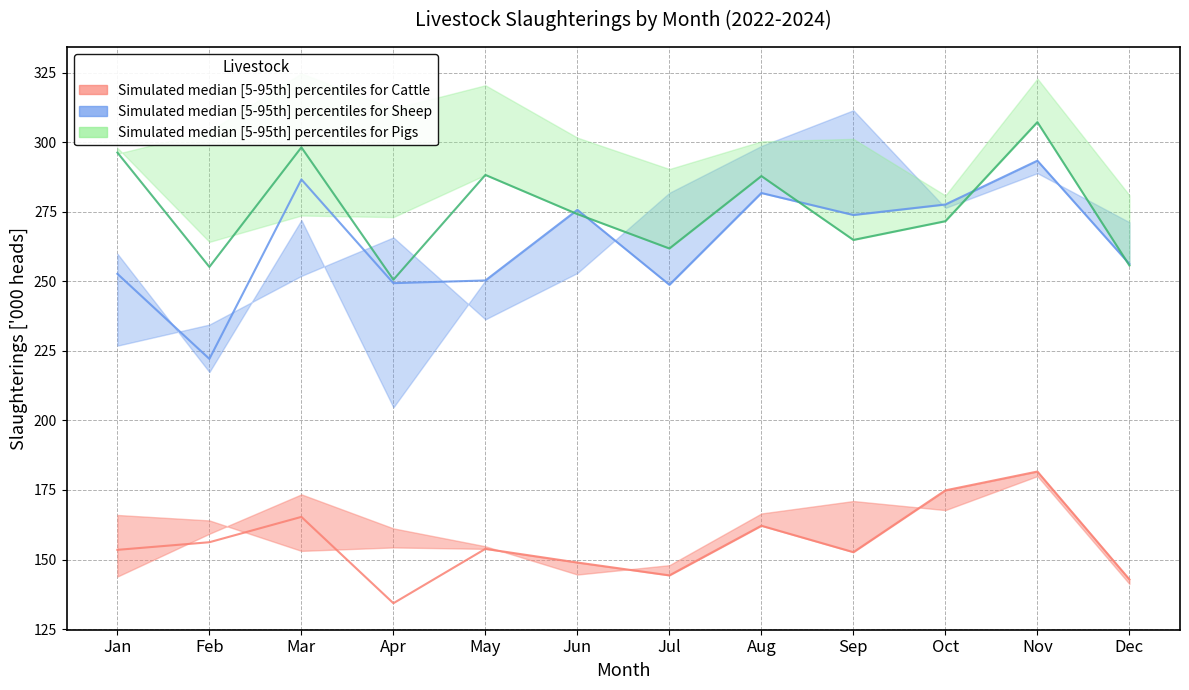

Does the chart display data point markers on the line(s)?

No